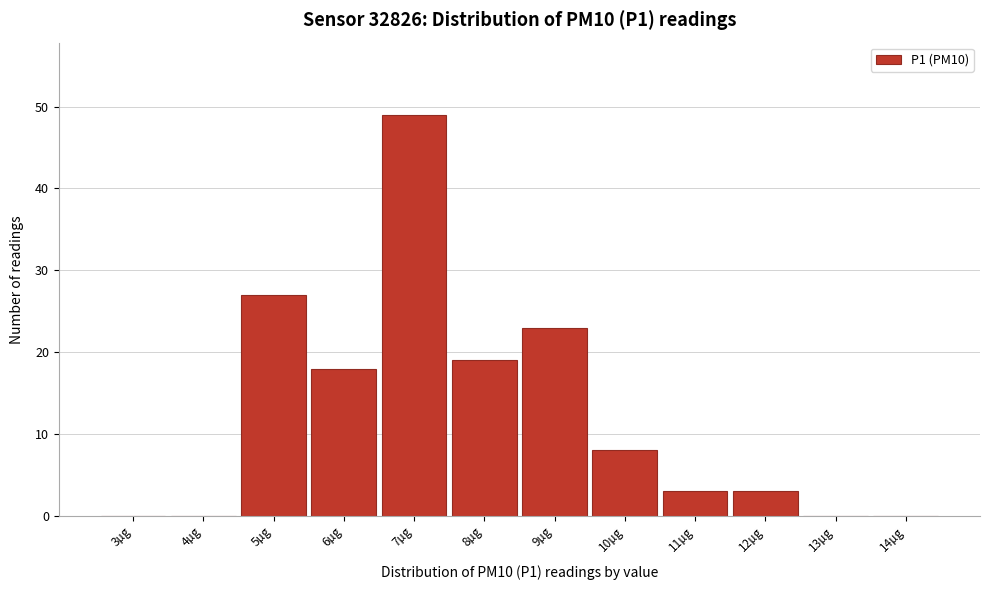

Reading left to right, transcribe all the data shown in this chart.

3µg=0	4µg=0	5µg=27	6µg=18	7µg=49	8µg=19	9µg=23	10µg=8	11µg=3	12µg=3	13µg=0	14µg=0